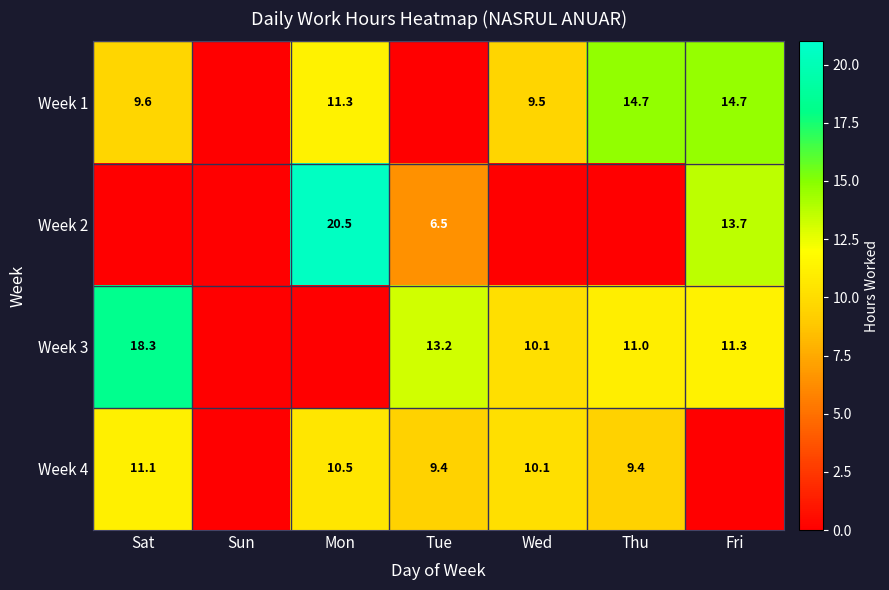

True or false: Week 4 has a value of 4.7 at Mon.

False